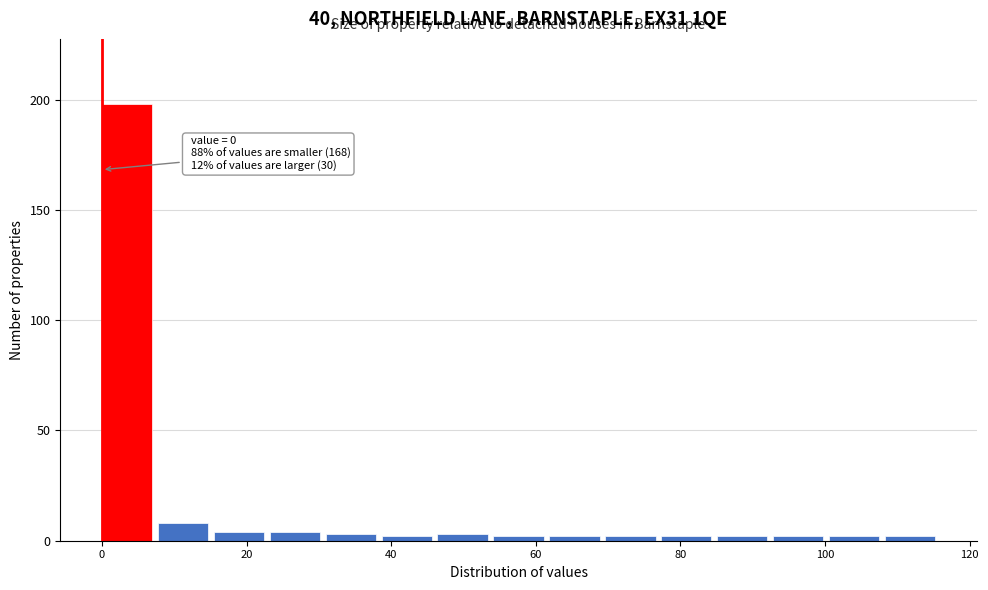

Read against the x-axis, roughly where is the centre of the tallest bar?

4